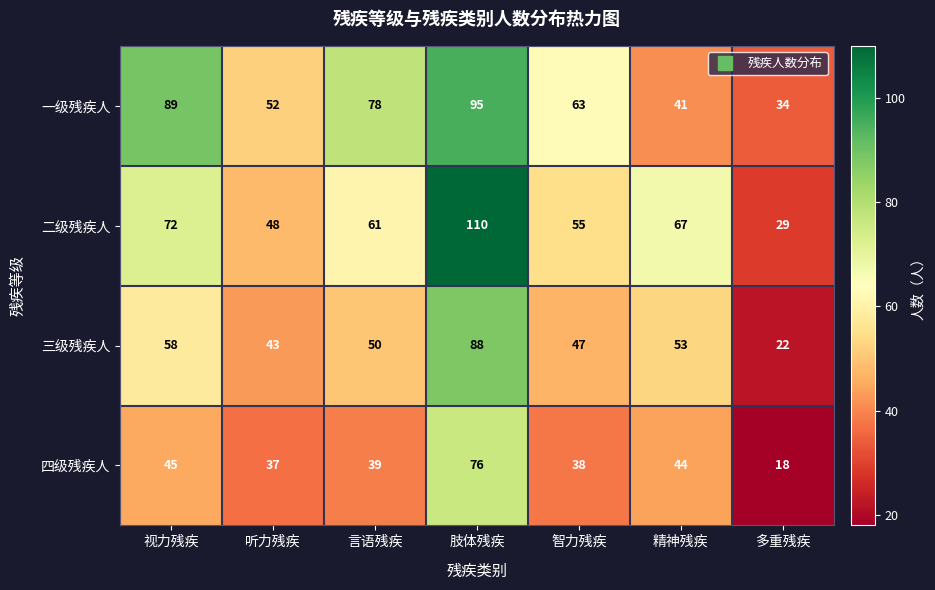

What value does the 一级残疾人 series have at 肢体残疾, to the nearest 10?

100